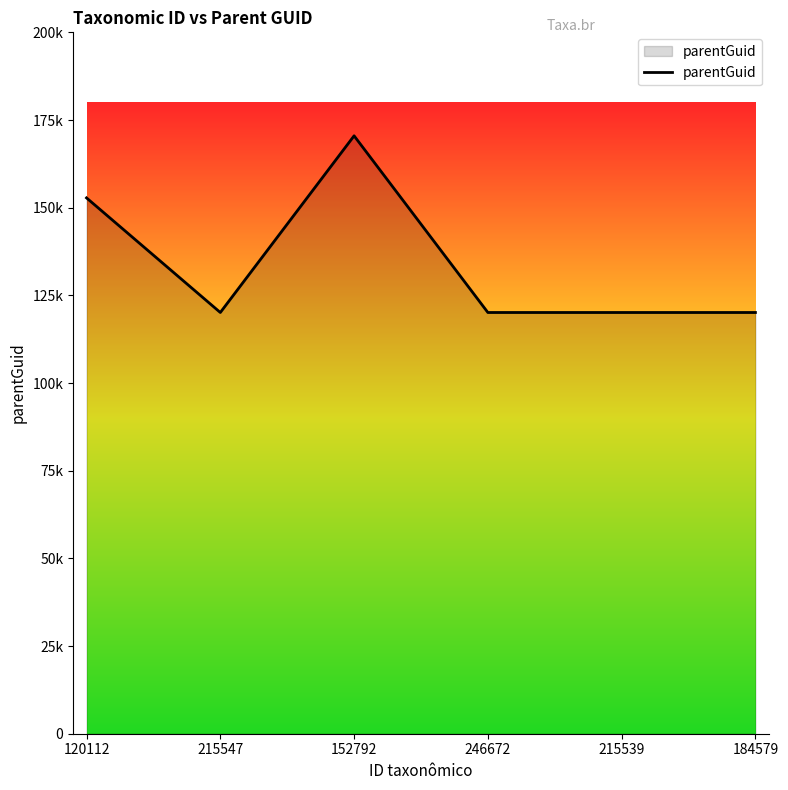

Does the chart have visible grid lines?

No